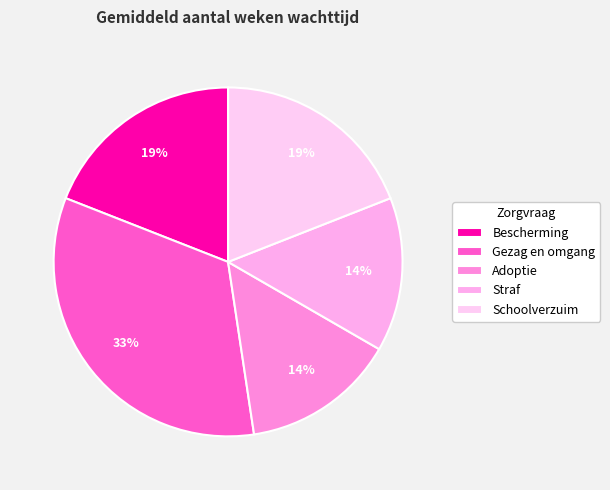

Which category has the biggest portion of the pie?

Gezag en omgang